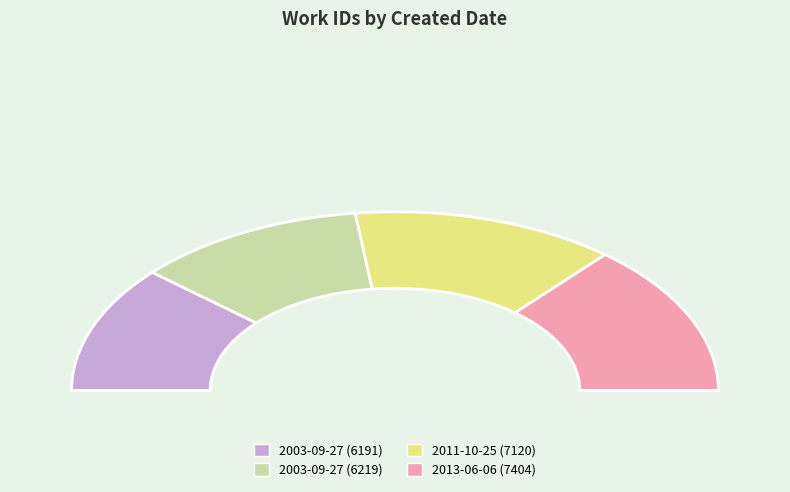

Which slice is the smallest?

2003-09-27